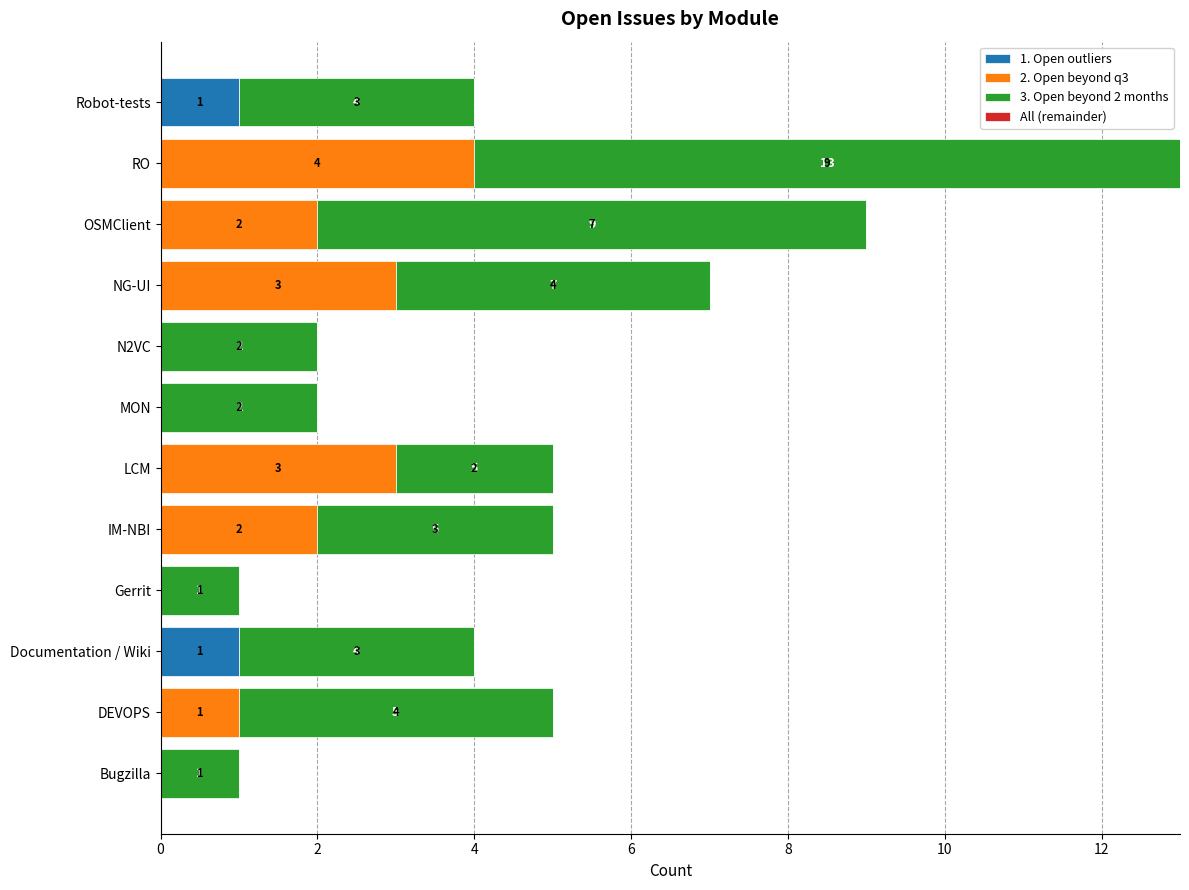

At which category is the sum across all series the highest?

RO